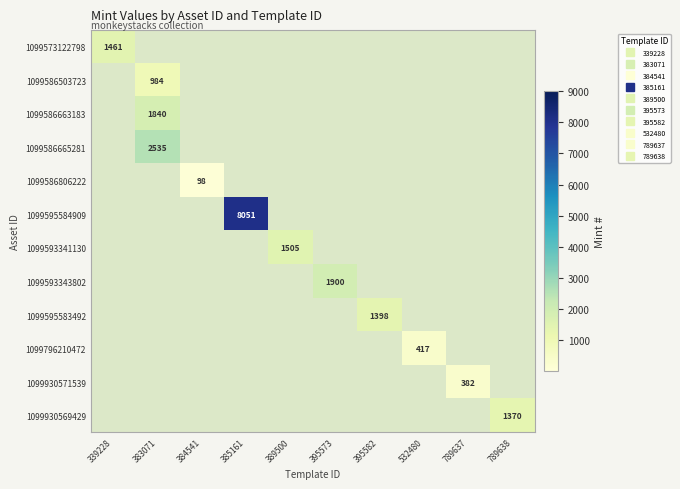

Rank the series at 789638 from highest to lowest value.

1099930569429, 1099573122798, 1099586503723, 1099586663183, 1099586665281, 1099586806222, 1099595584909, 1099593341130, 1099593343802, 1099595583492, 1099796210472, 1099930571539